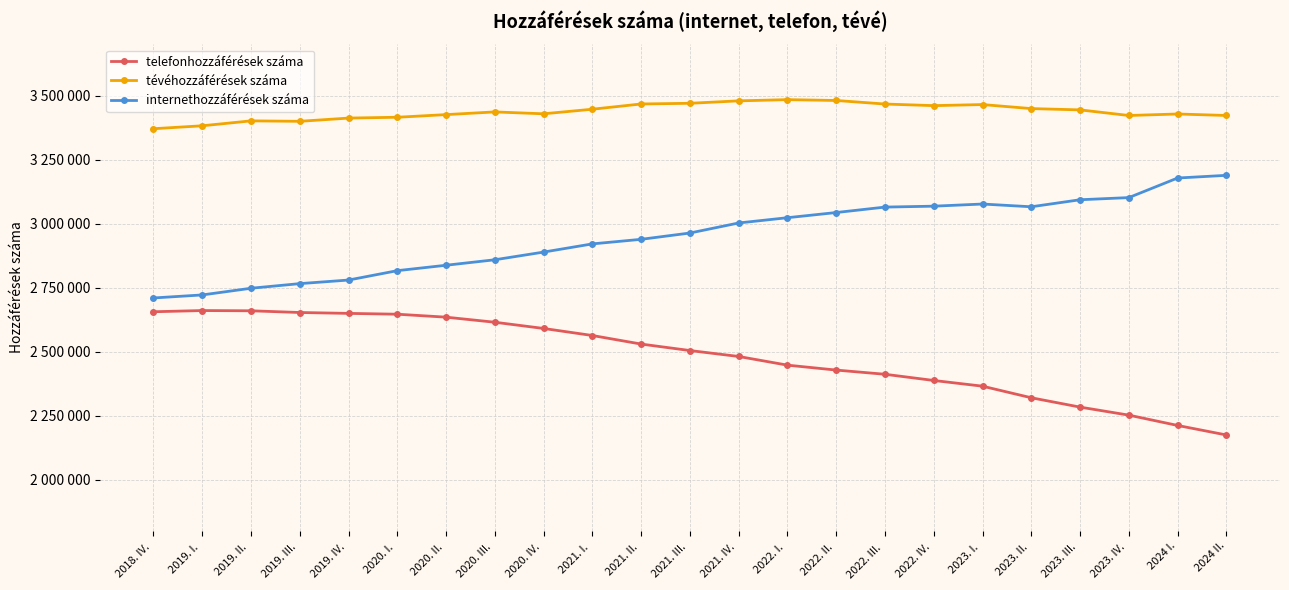

The internethozzáférések száma series shows 1995121 at 2024 II.. True or false?

False